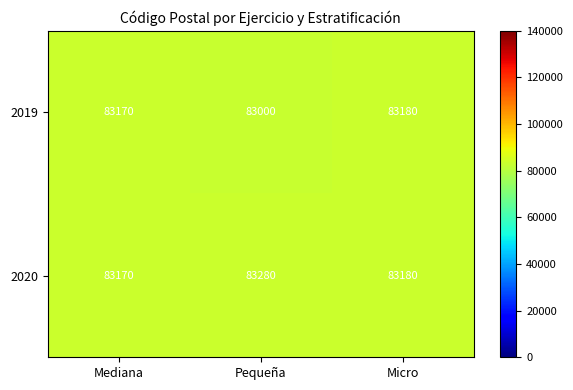

Is it true that 2020 equals 83170 at Mediana?

True